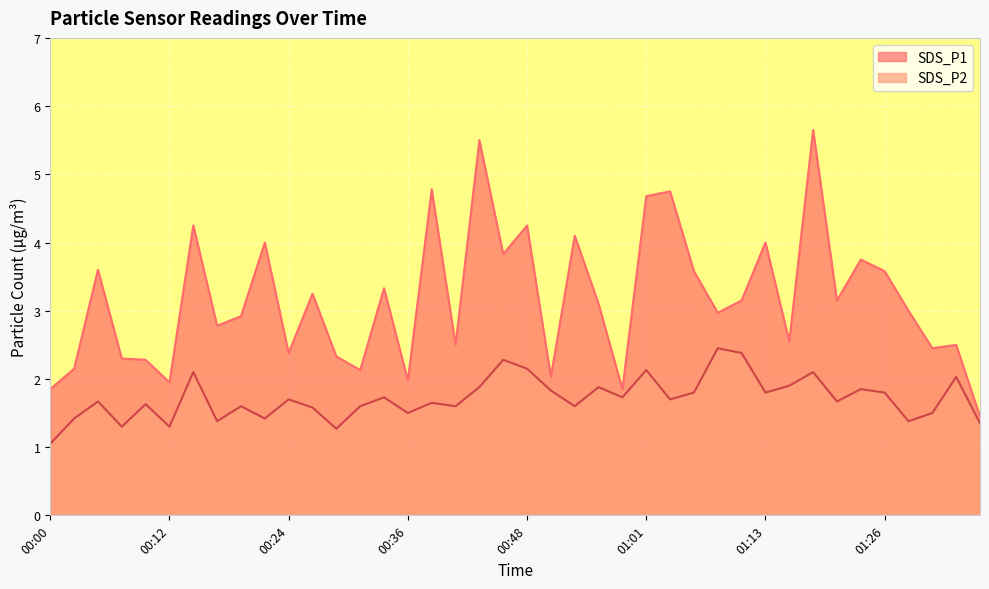

Is it true that SDS_P1 equals 3.1 at 01:10?

True